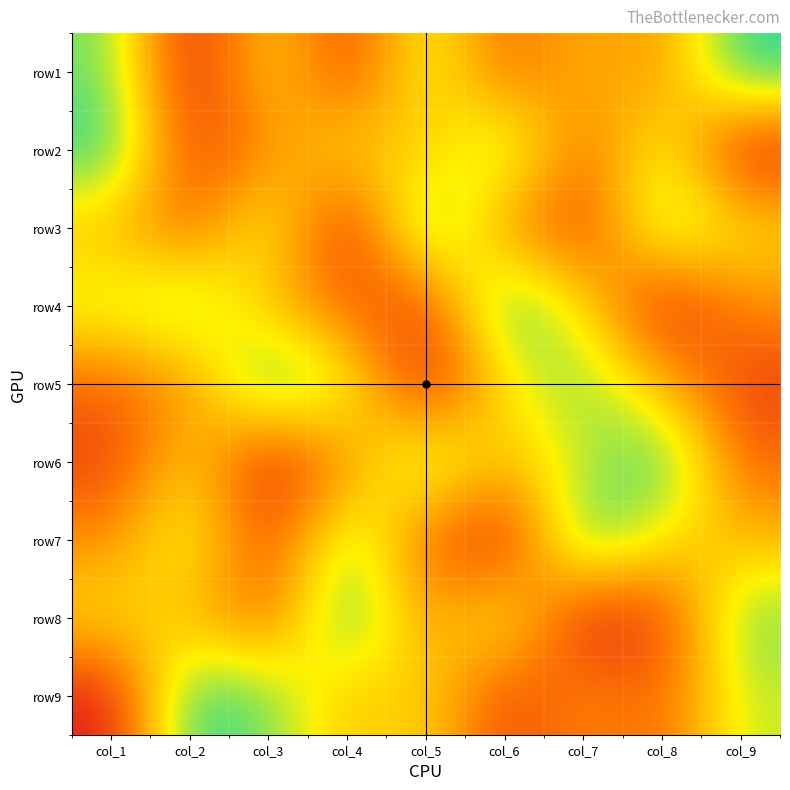

Which label corresponds to the largest value in the chart?

col_9